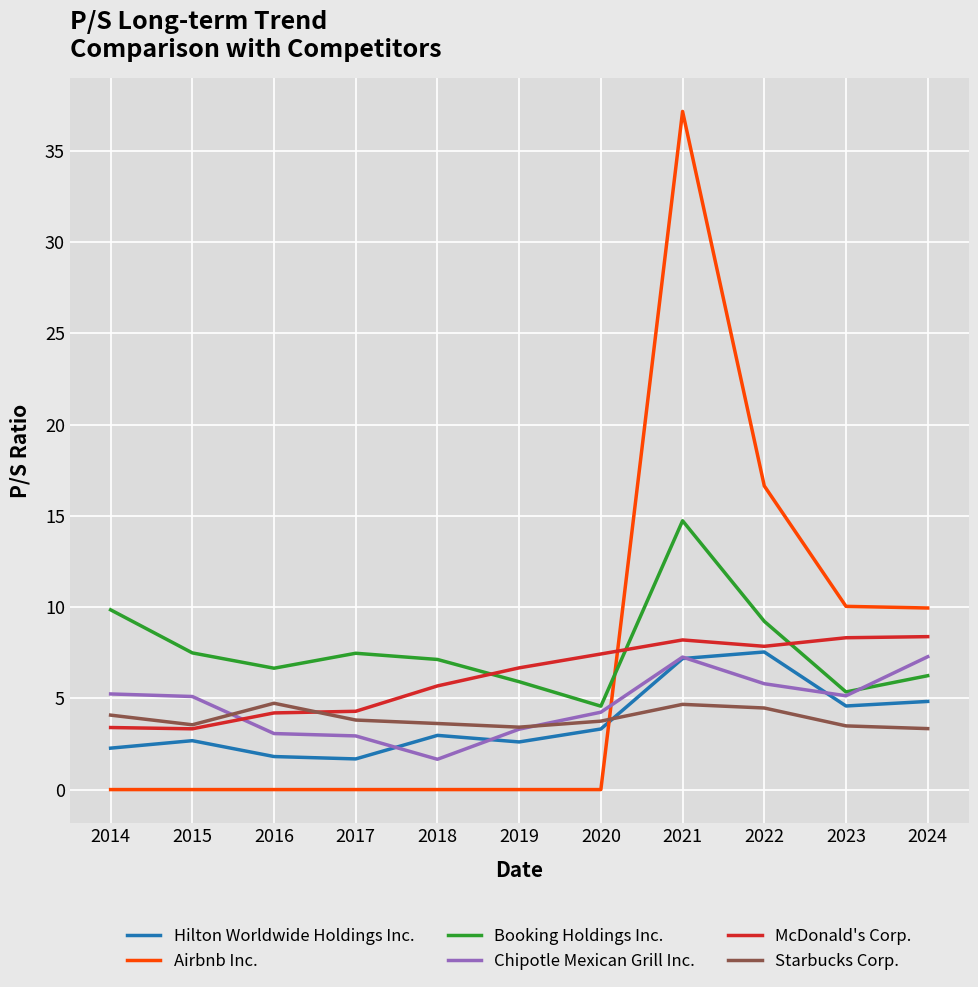

True or false: Airbnb Inc. has more than 0 interior local peaks.

True